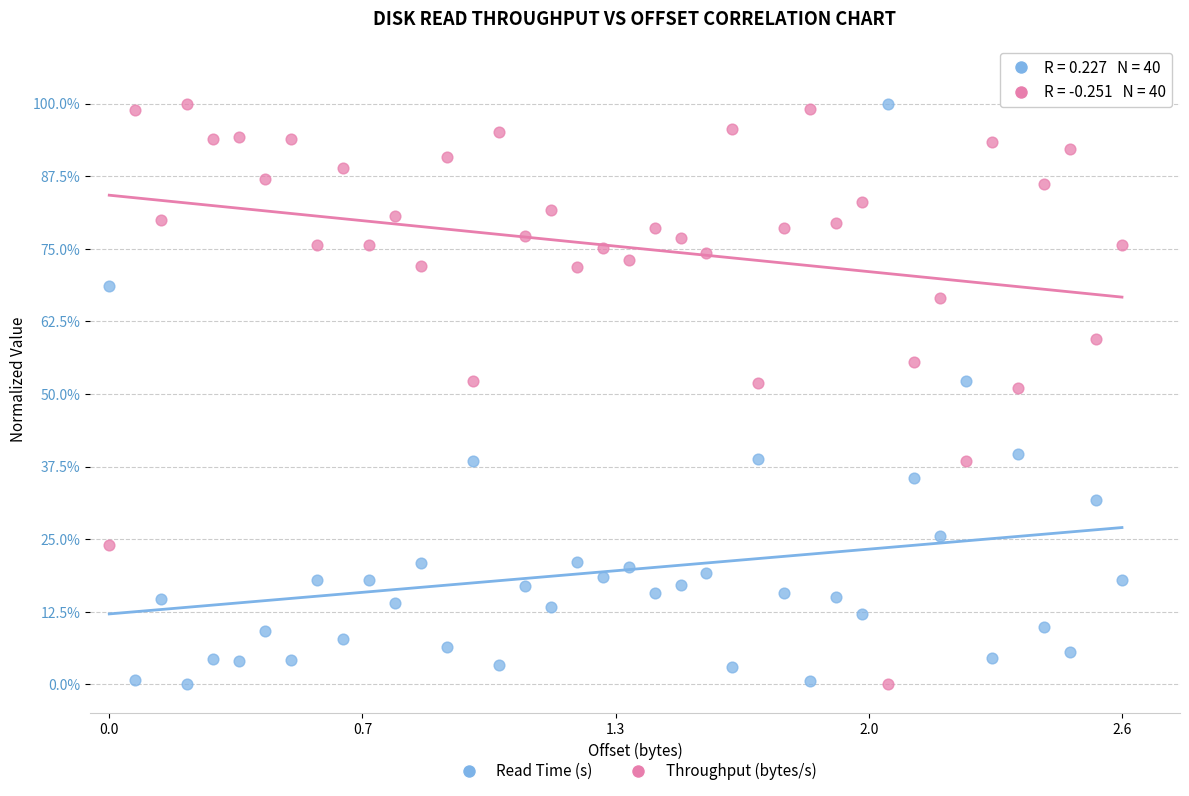

What are all the series names shown in the legend?

Read Time (s), Throughput (bytes/s)